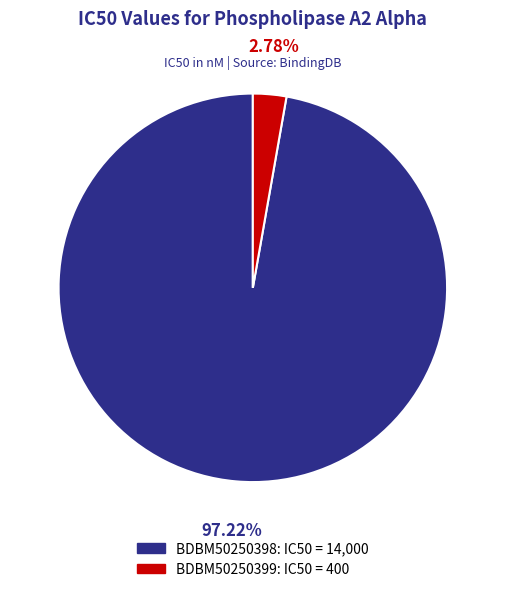

Does BDBM50250399: IC50 = 400 represent more than half of the total?

No